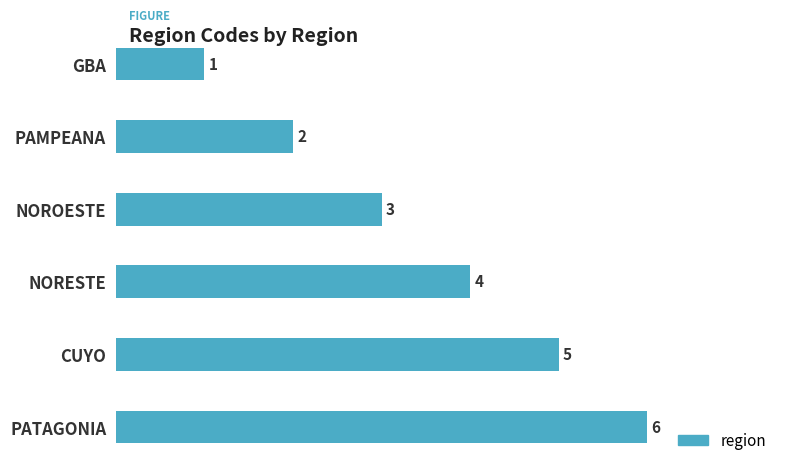

Which has a higher value, NORESTE or GBA?

NORESTE